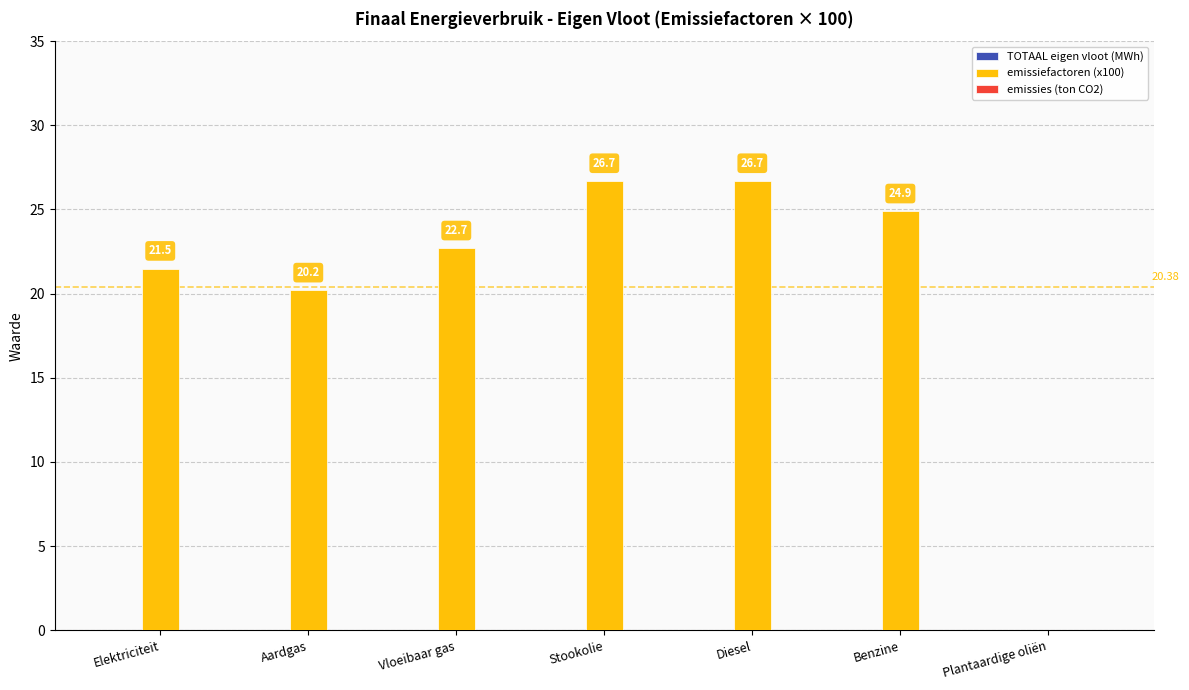

Between Vloeibaar gas and Diesel, which is larger?

Diesel